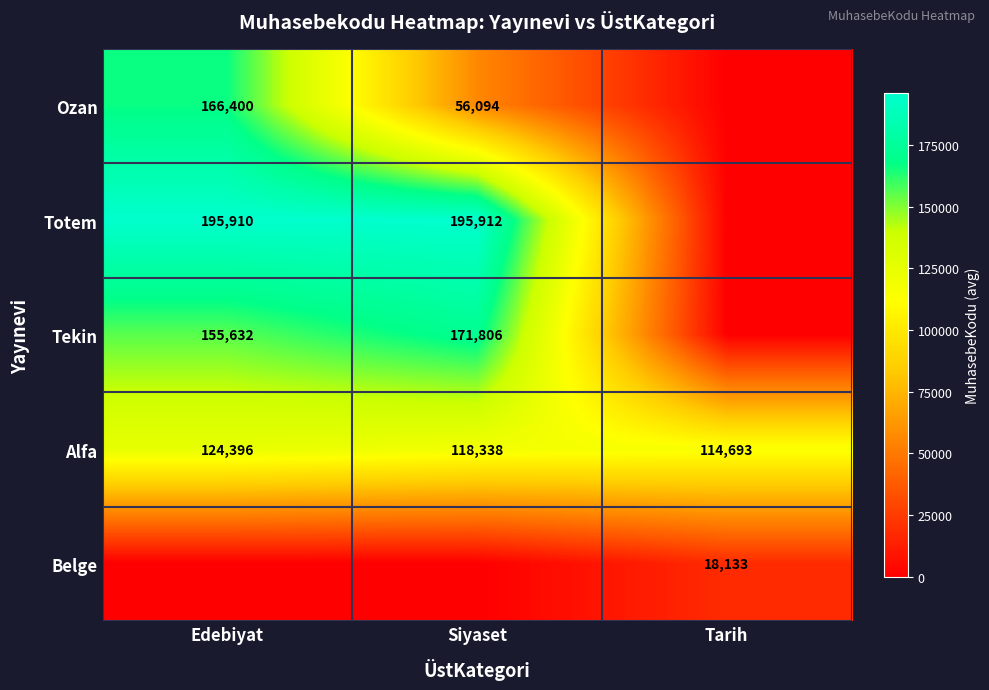

The value of Ozan at Siyaset is 56094. True or false?

True